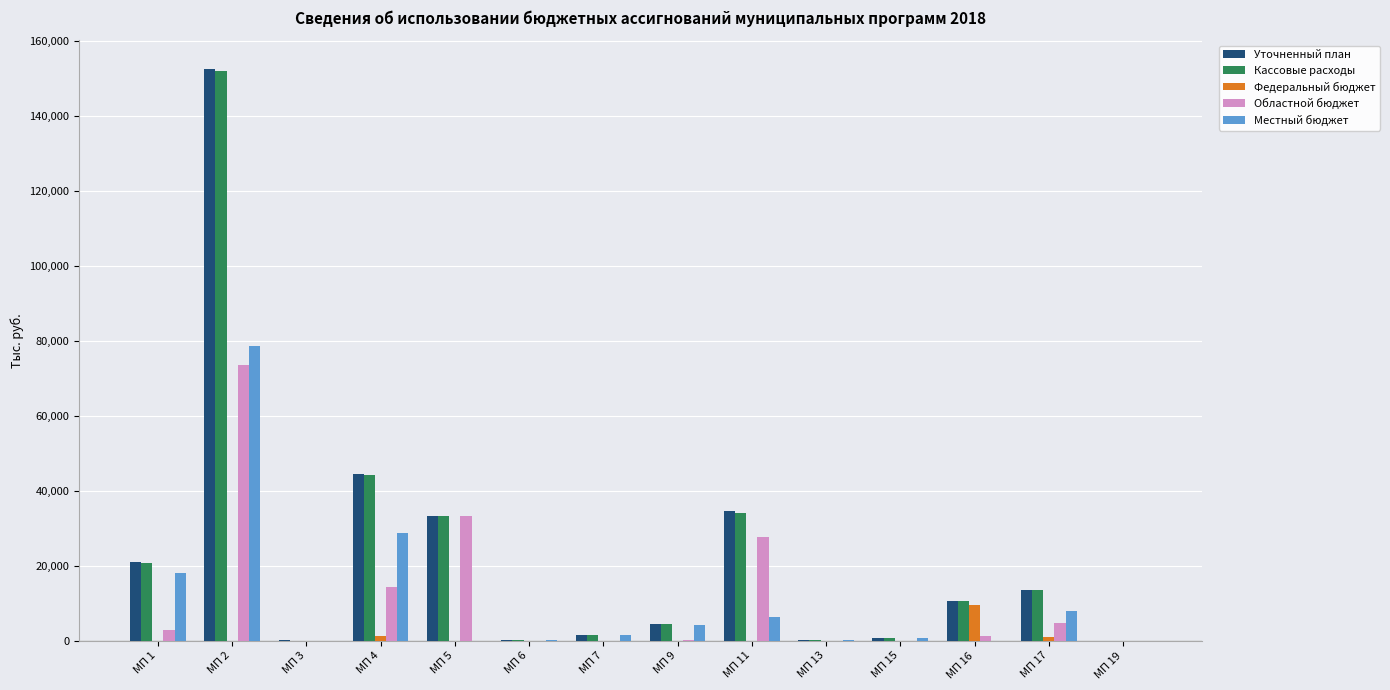

What are all the series names shown in the legend?

Уточненный план, Кассовые расходы, Федеральный бюджет, Областной бюджет, Местный бюджет